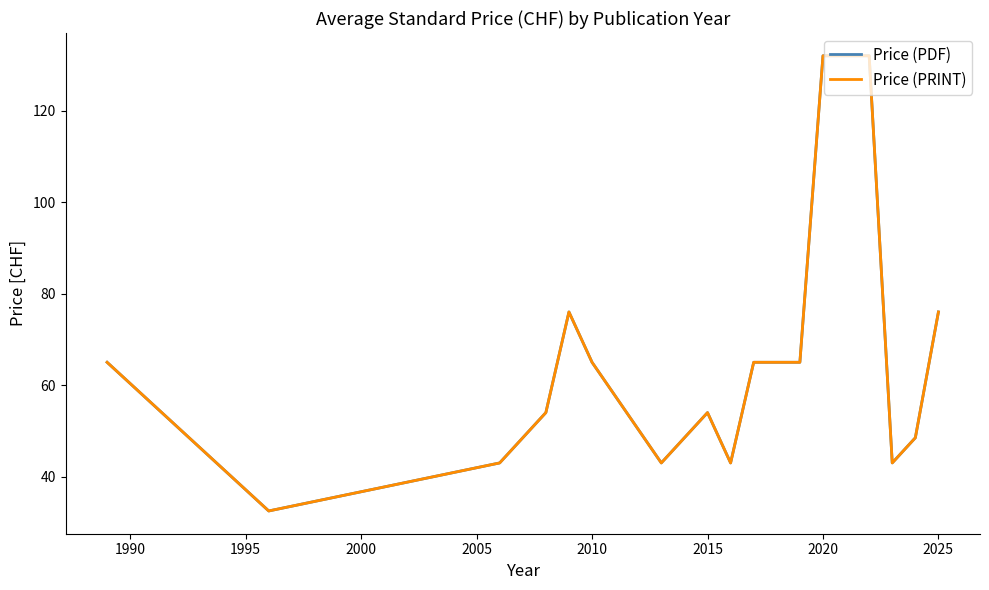

Is this an area chart (filled region under the line)?

No